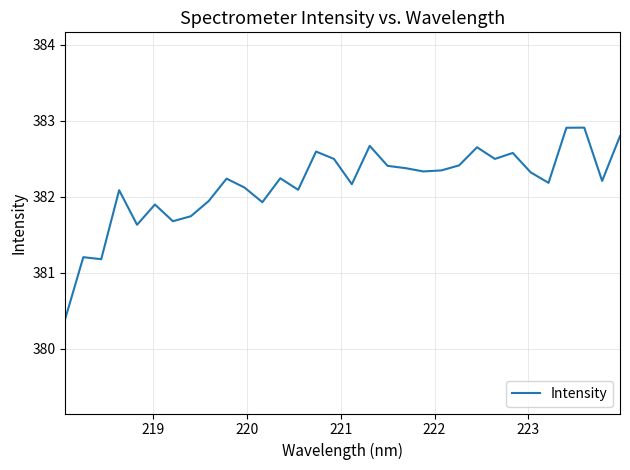

What is the minimum value shown in the chart?

380.4